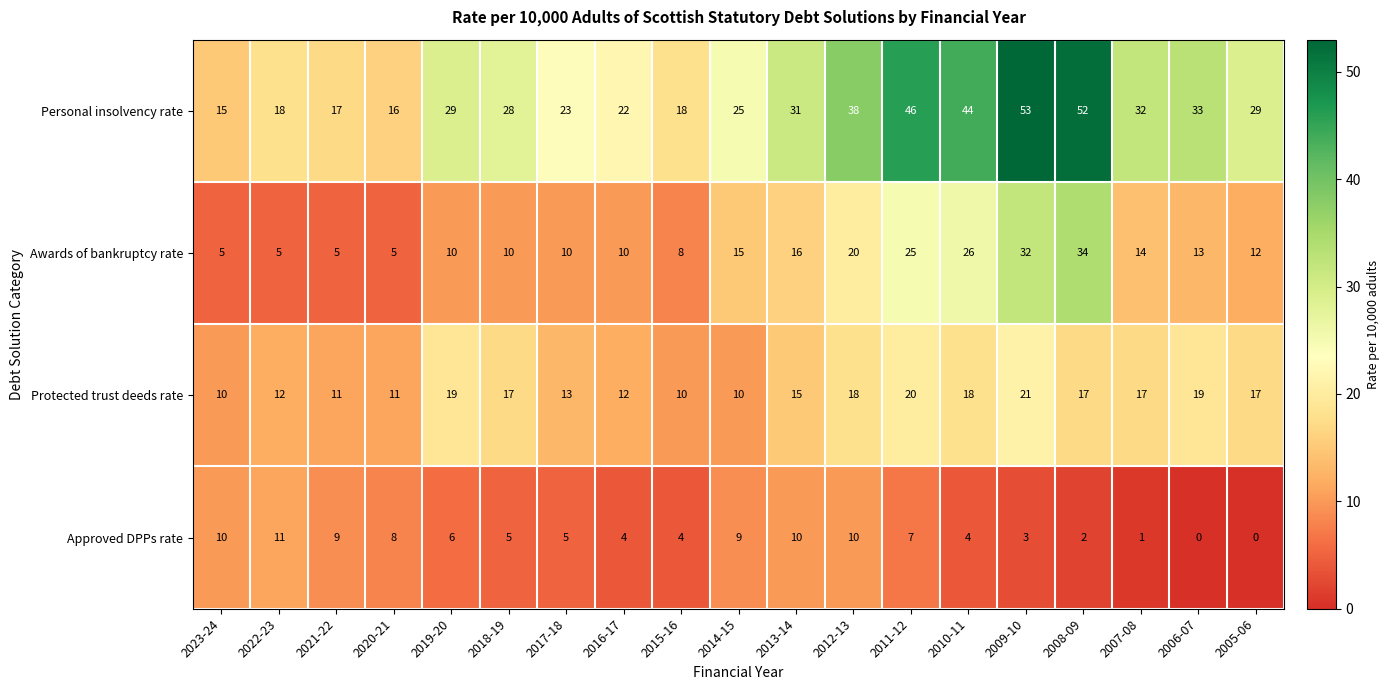

Rank the series by their maximum value, from lowest to highest.

Approved DPPs rate, Protected trust deeds rate, Awards of bankruptcy rate, Personal insolvency rate